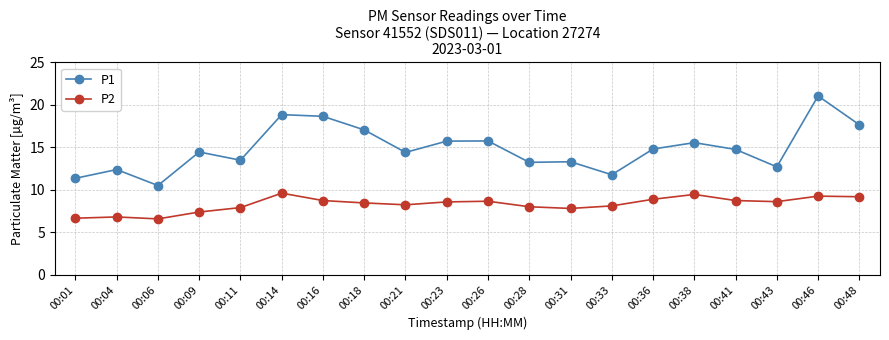

True or false: P1 has a value of 18.6 at 00:16.

True